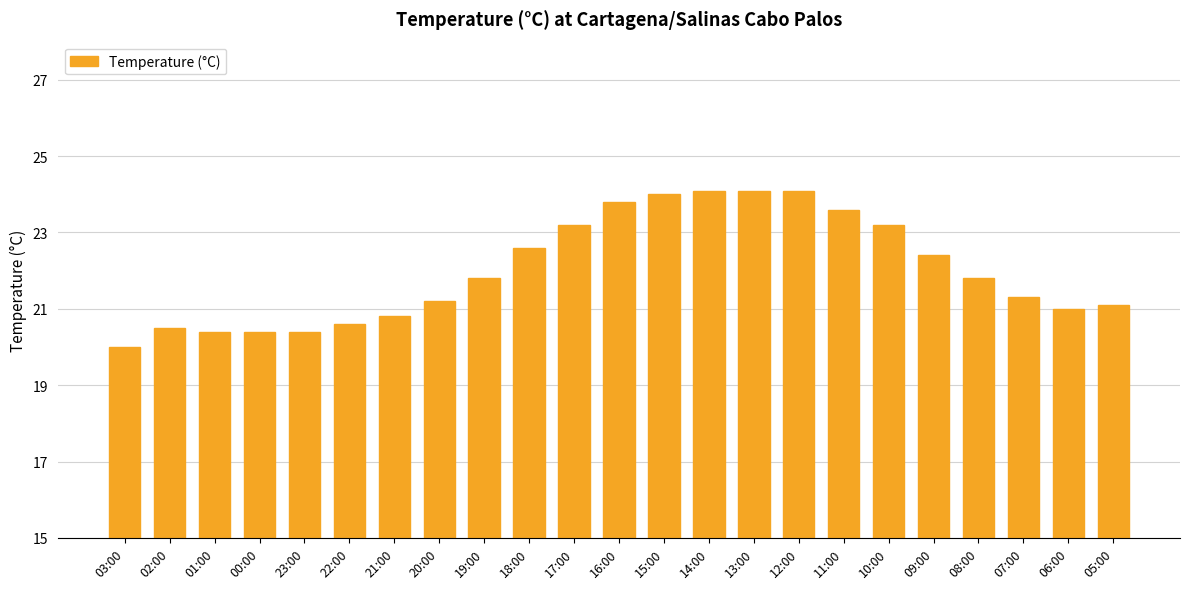

What is the smallest value displayed?

20.0